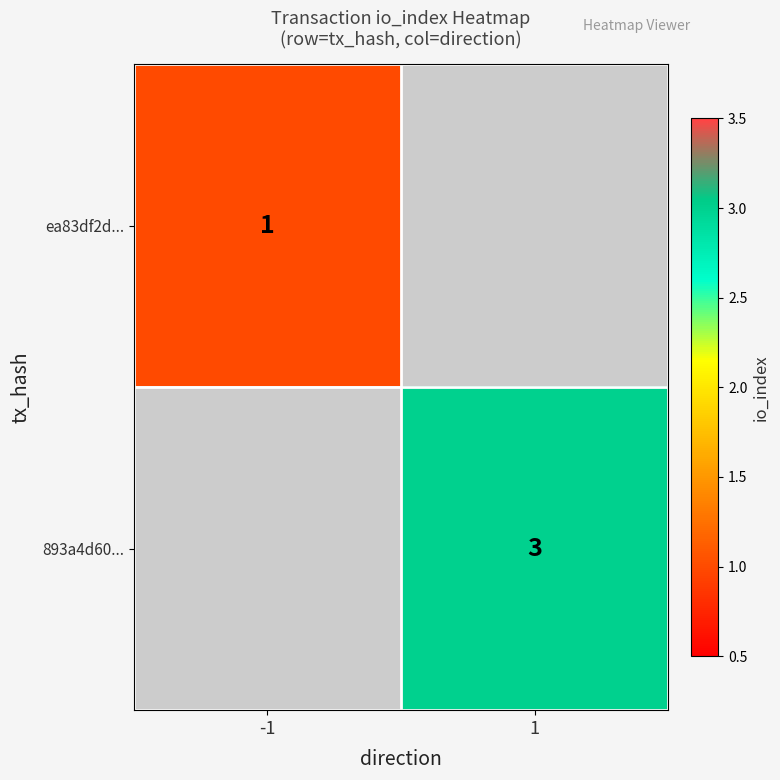

How many series are shown in this chart?

2